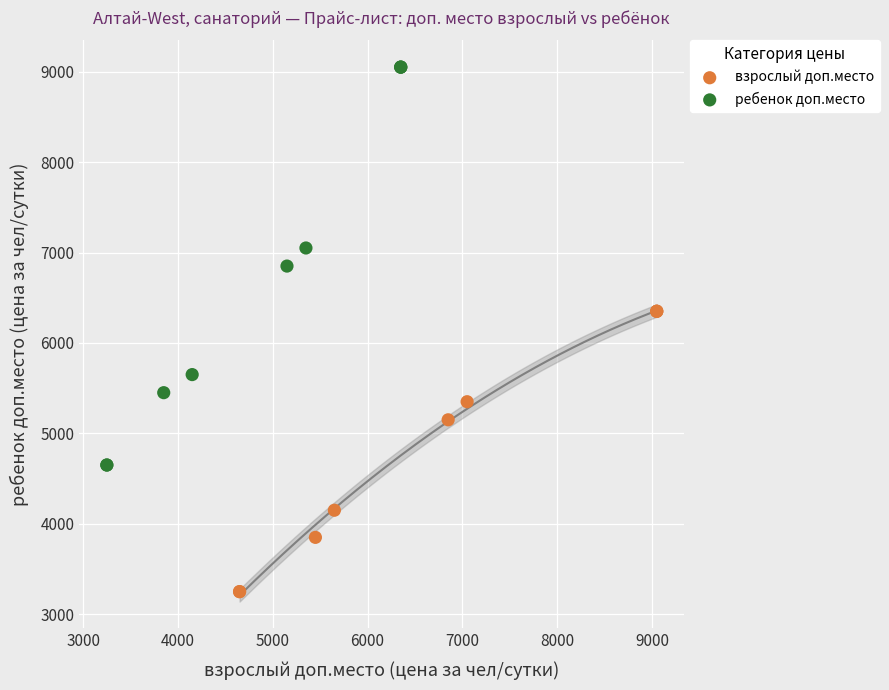

Which series contains the highest Y value?

ребенок доп.место